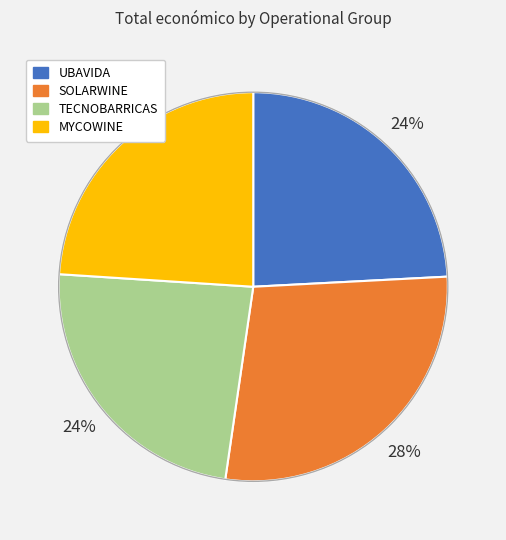

Is there a majority slice in this chart?

No